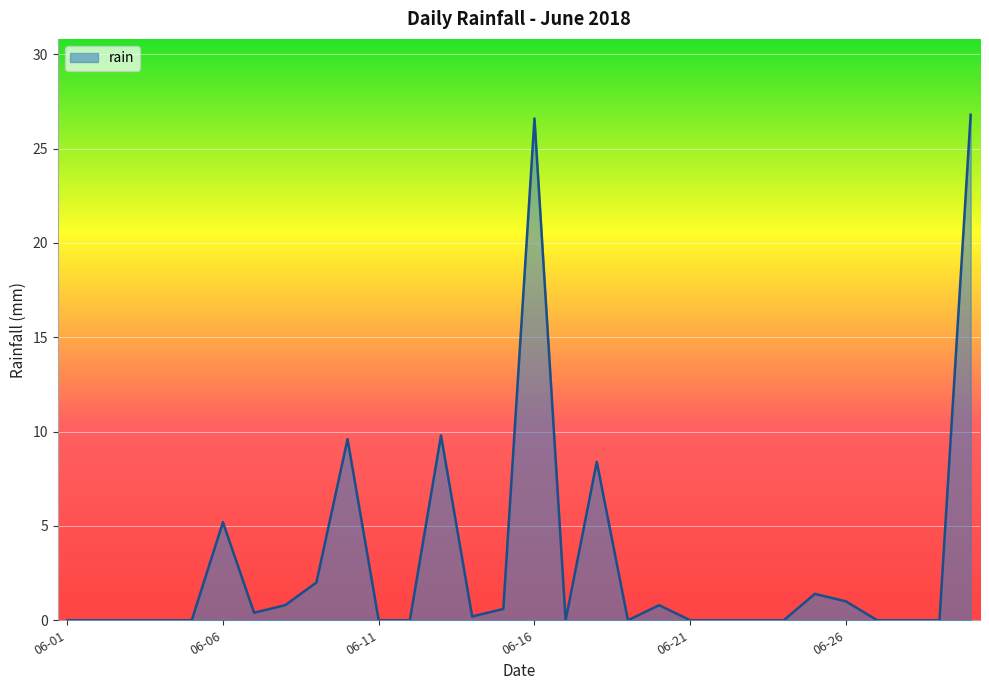

How many categories are shown in the chart?

30